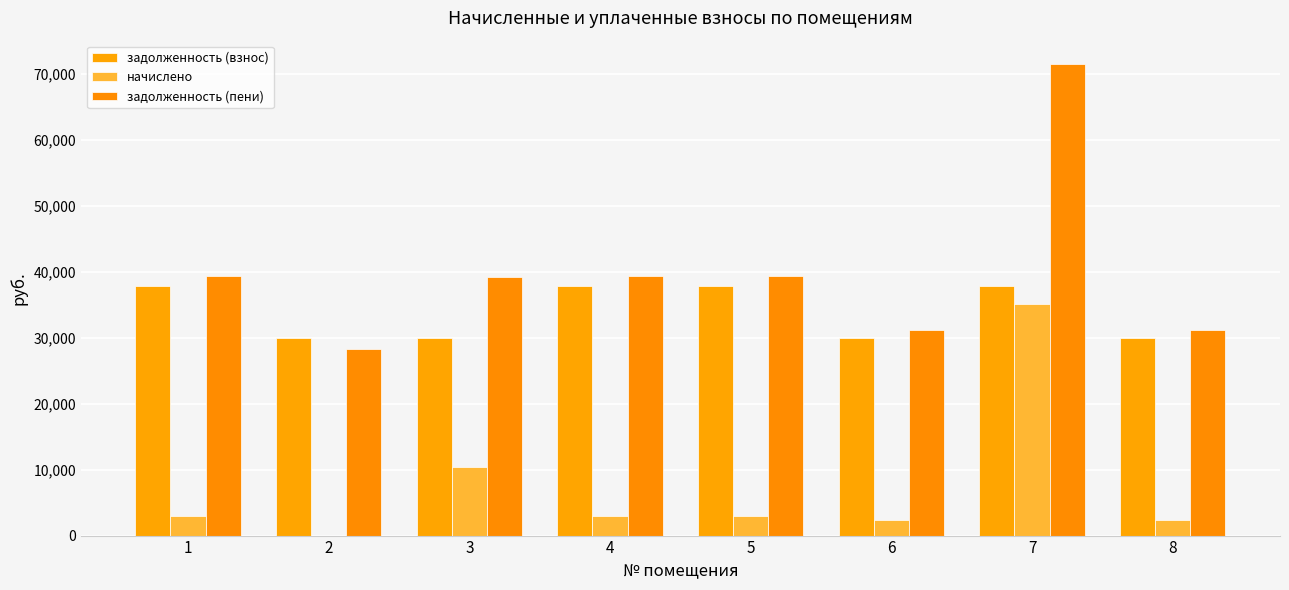

Reading left to right, transcribe all the data shown in this chart.

задолженность (взнос): 37793.8	30031.0	30031.0	37793.8	37793.8	30031.0	37793.8	30031.0
начислено: 3020.9	-589.4	10423.9	3005.8	3005.8	2388.4	35143.4	2388.4
задолженность (пени): 39311.8	28247.4	39260.8	39296.6	39296.6	31225.2	71434.3	31225.2